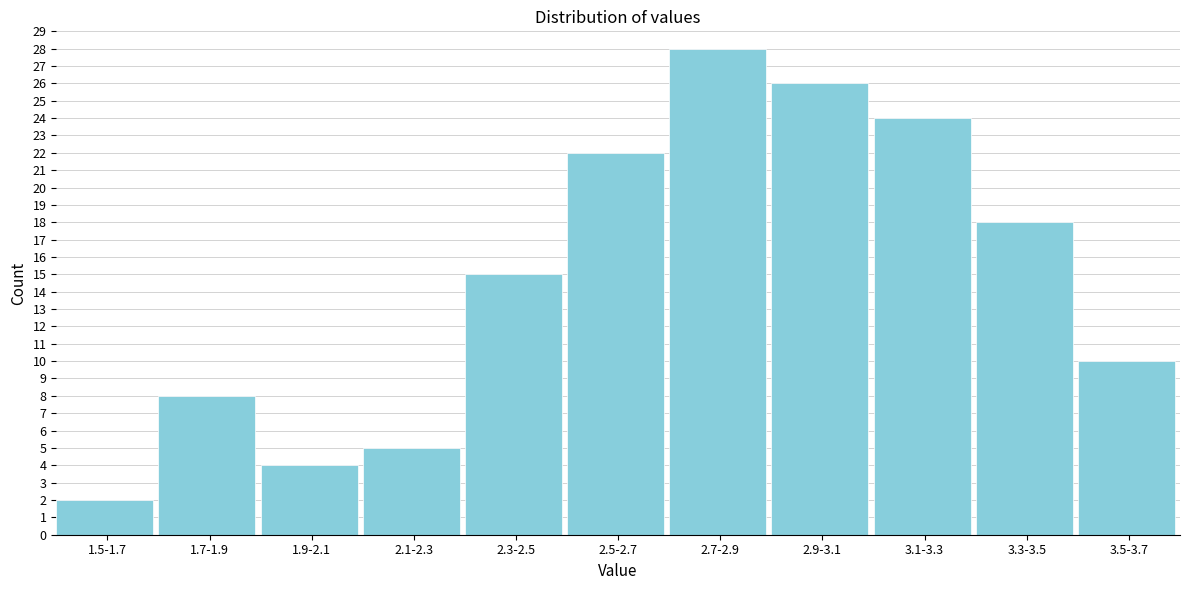

Reading right to left, what are all the values shown in this chart?

3.5-3.7=10	3.3-3.5=18	3.1-3.3=24	2.9-3.1=26	2.7-2.9=28	2.5-2.7=22	2.3-2.5=15	2.1-2.3=5	1.9-2.1=4	1.7-1.9=8	1.5-1.7=2